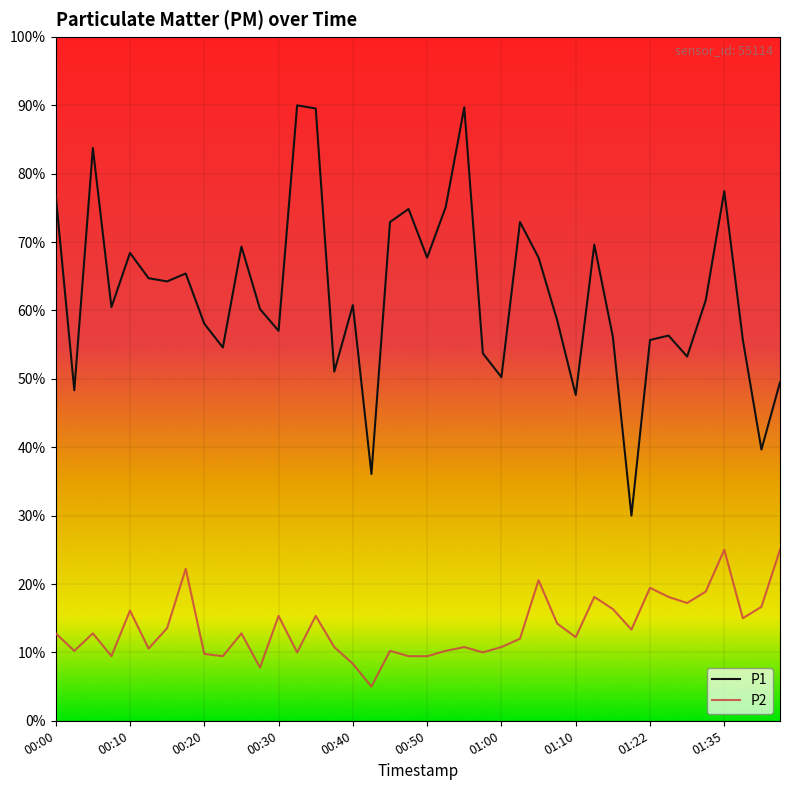

True or false: P2 and P1 intersect in this chart.

False